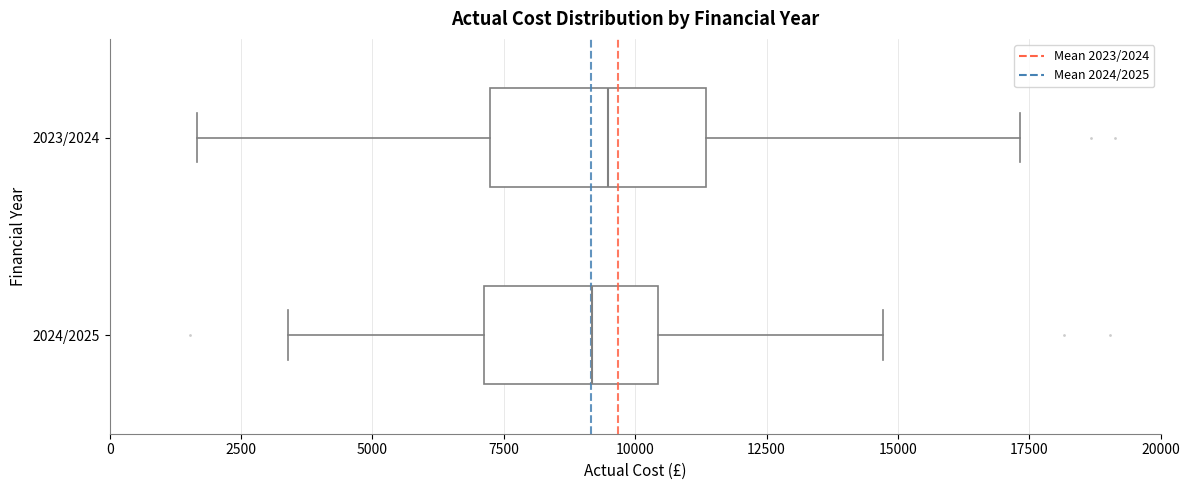

Reading bottom to top, read every box against the x-axis: the position of its median line, the range the box covers, and the ends of its whiskers. The values are not printed on the chart, so give them approximately, as read against the axis.

2024/2025: median 9000, box 7000 to 10500, whiskers 3500 to 14500
2023/2024: median 9500, box 7000 to 11500, whiskers 1500 to 17500